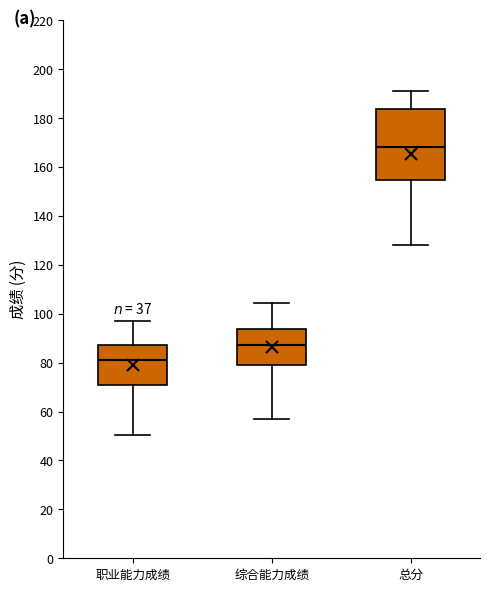

Reading left to right, transcribe this box plot: for each box, give where its median line is, the range the box spans, and where its two whiskers end, as read against the y-axis. The values are not printed on the chart, so give them approximately, as read against the axis.

职业能力成绩: median 82, box 70 to 88, whiskers 50 to 98
综合能力成绩: median 88, box 80 to 94, whiskers 58 to 104
总分: median 168, box 154 to 184, whiskers 128 to 192